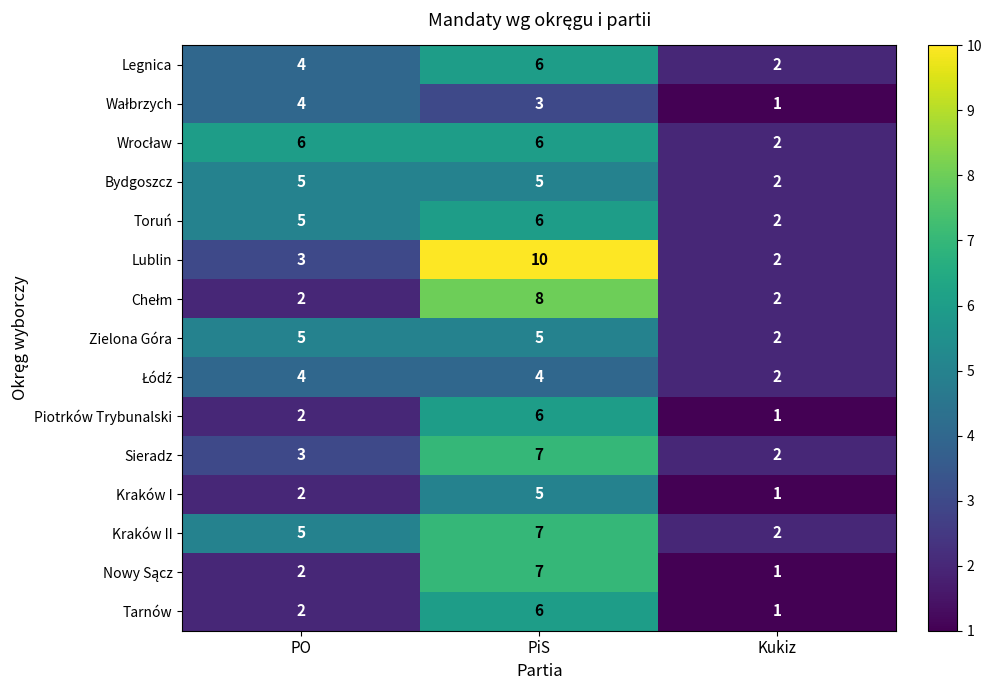

What is the maximum value shown in the chart?

10